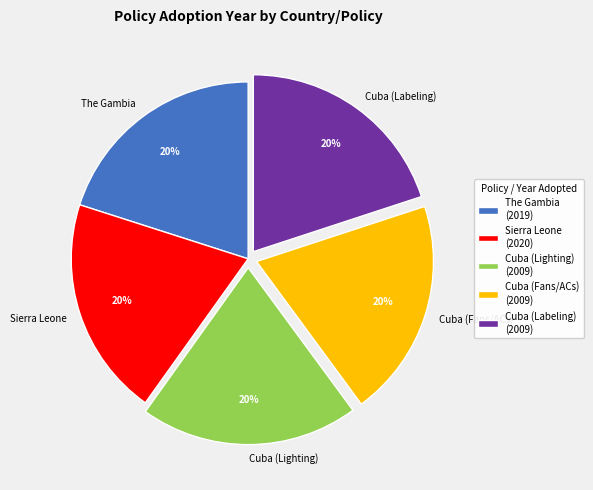

Does Cuba (Labeling) account for over 50% of the chart?

No